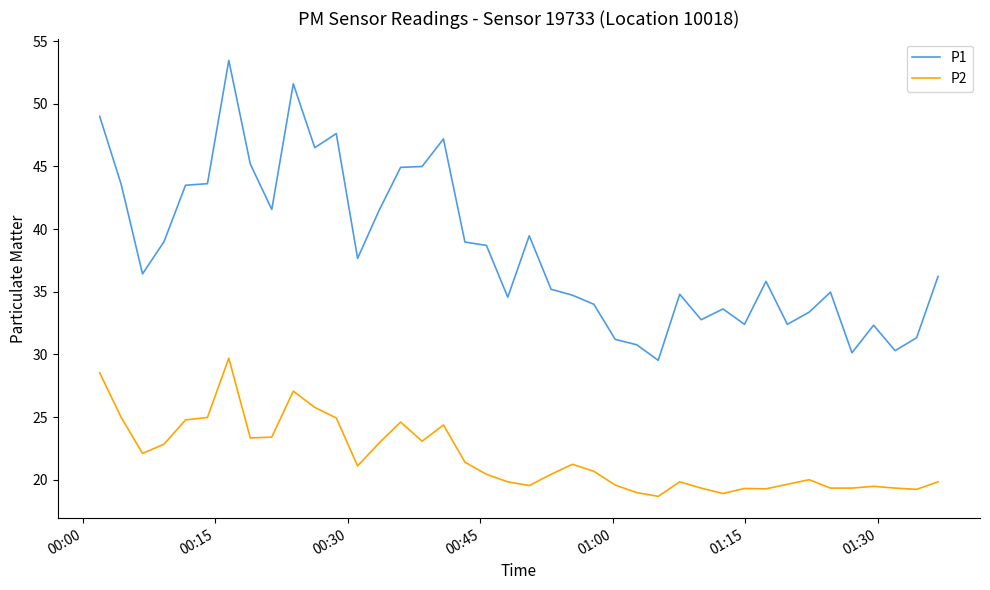

Which series has the largest range (max minus min)?

P1